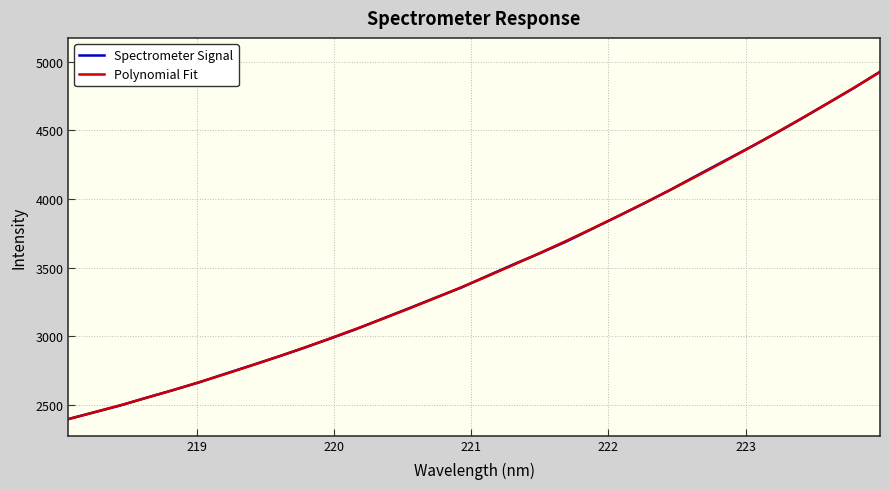

How many lines are shown in the chart?

2